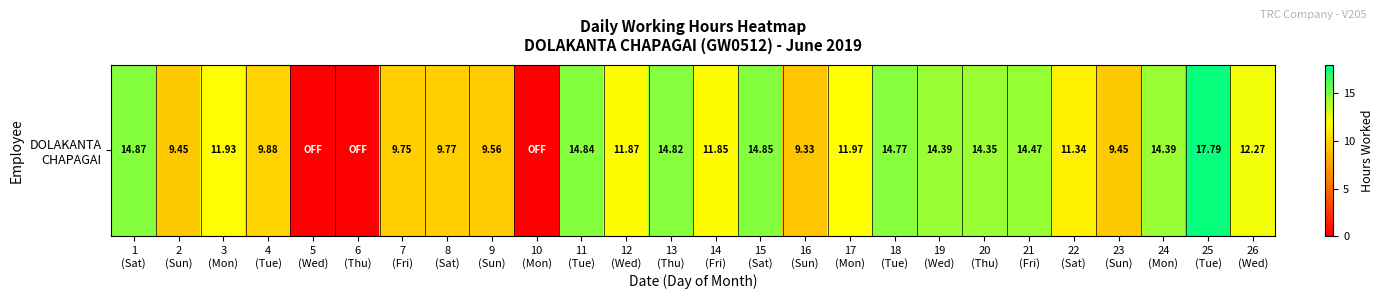

What is the difference between the maximum and minimum values?

17.8